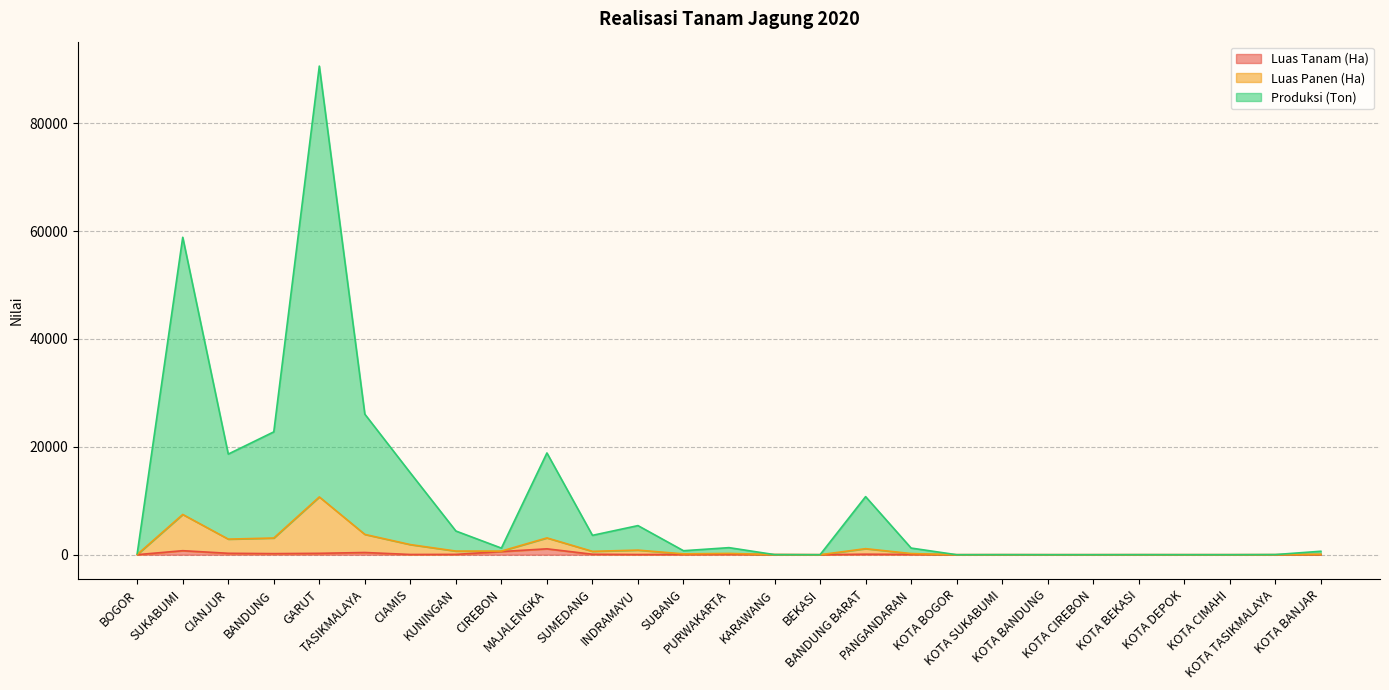

What is the total value across all series at KOTA CIMAHI?

1.0